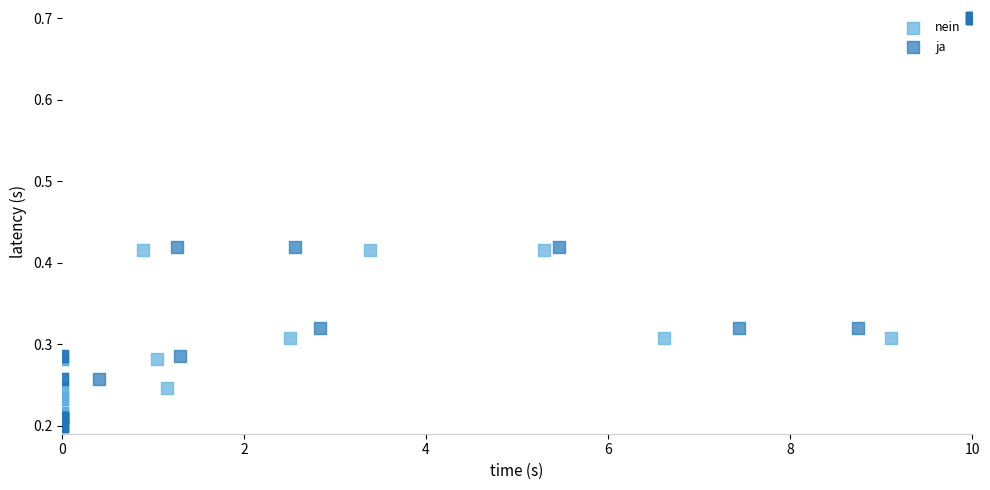

What are all the series names shown in the legend?

nein, ja